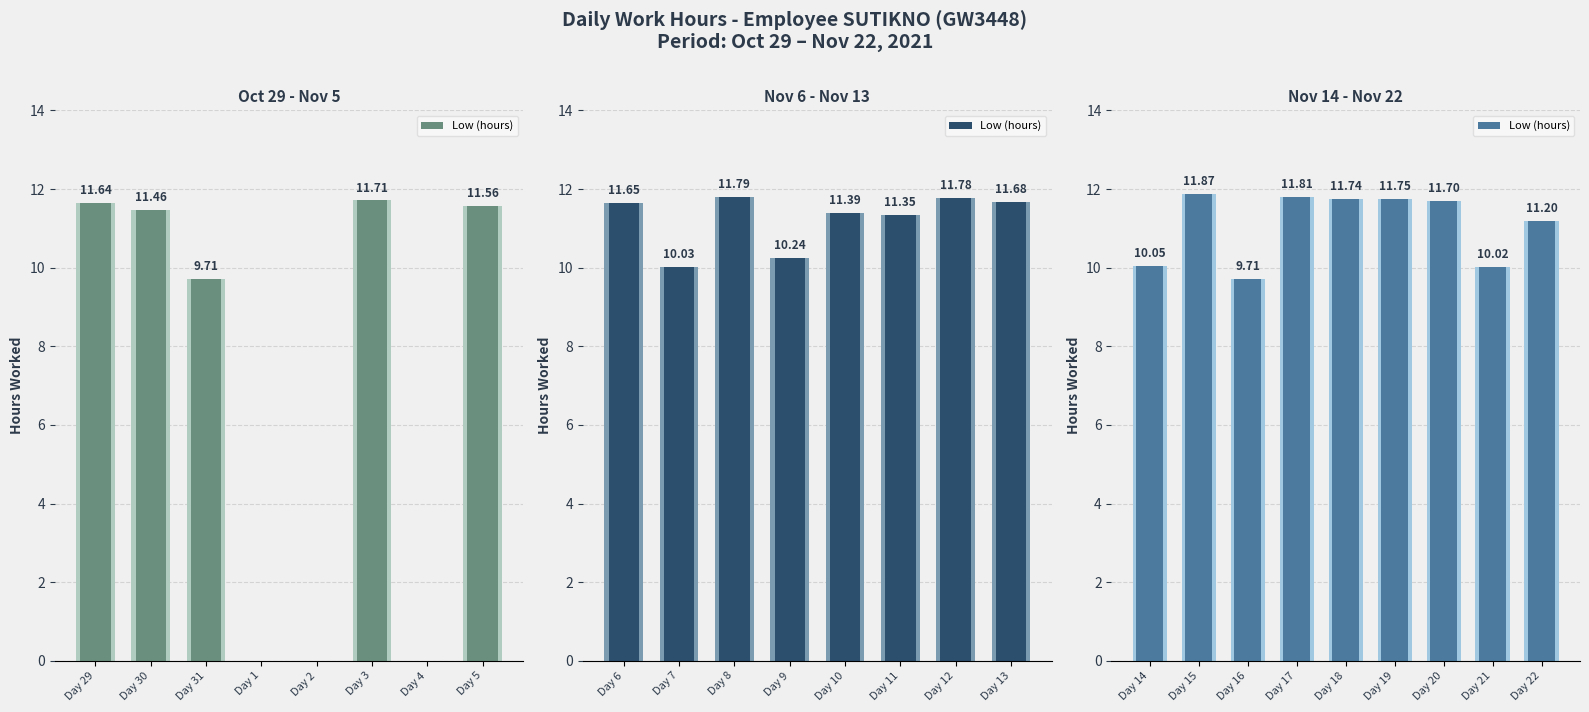

The value at Day 22 is 7.3. True or false?

False